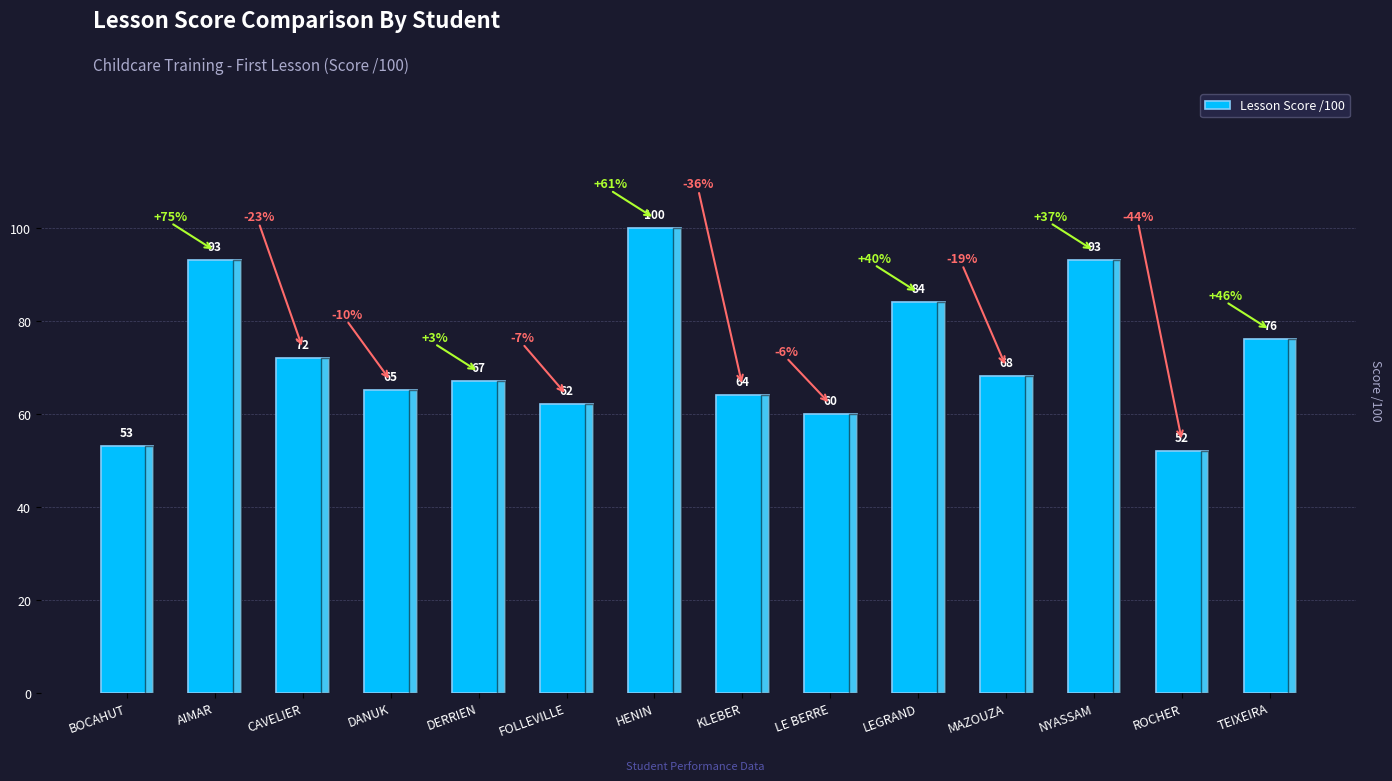

Reading left to right, list all the values displayed in this chart.

BOCAHUT=53	AIMAR=93	CAVELIER=72	DANUK=65	DERRIEN=67	FOLLEVILLE=62	HENIN=100	KLEBER=64	LE BERRE=60	LEGRAND=84	MAZOUZA=68	NYASSAM=93	ROCHER=52	TEIXEIRA=76